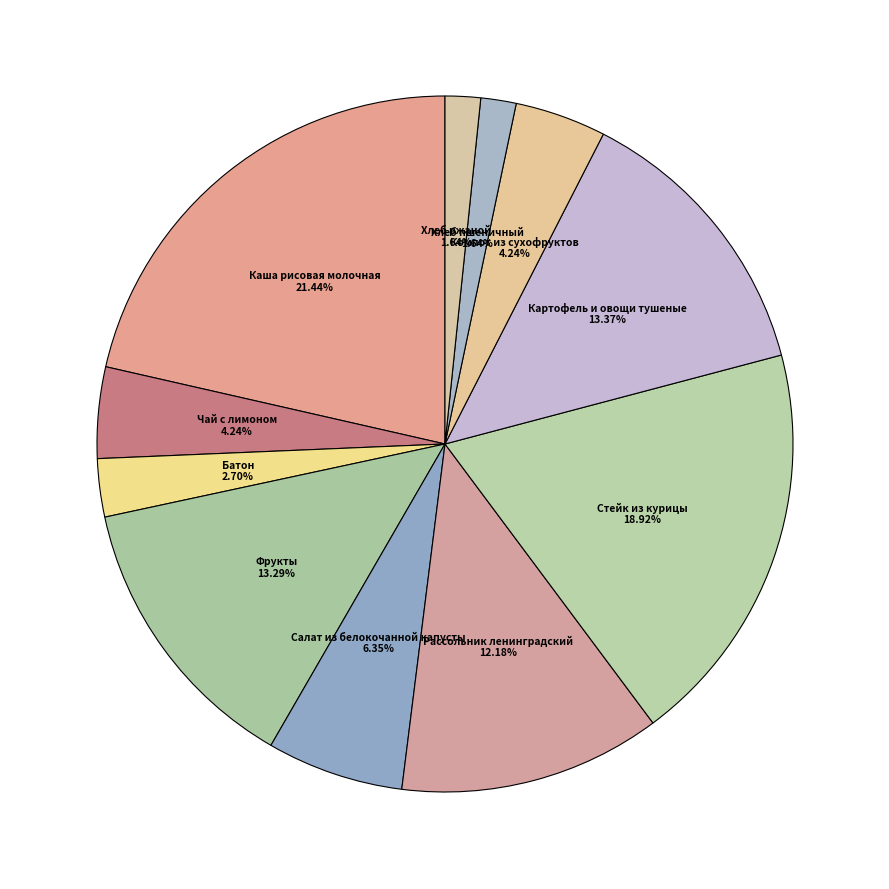

True or false: Хлеб пшеничный accounts for 2% of the total.

True